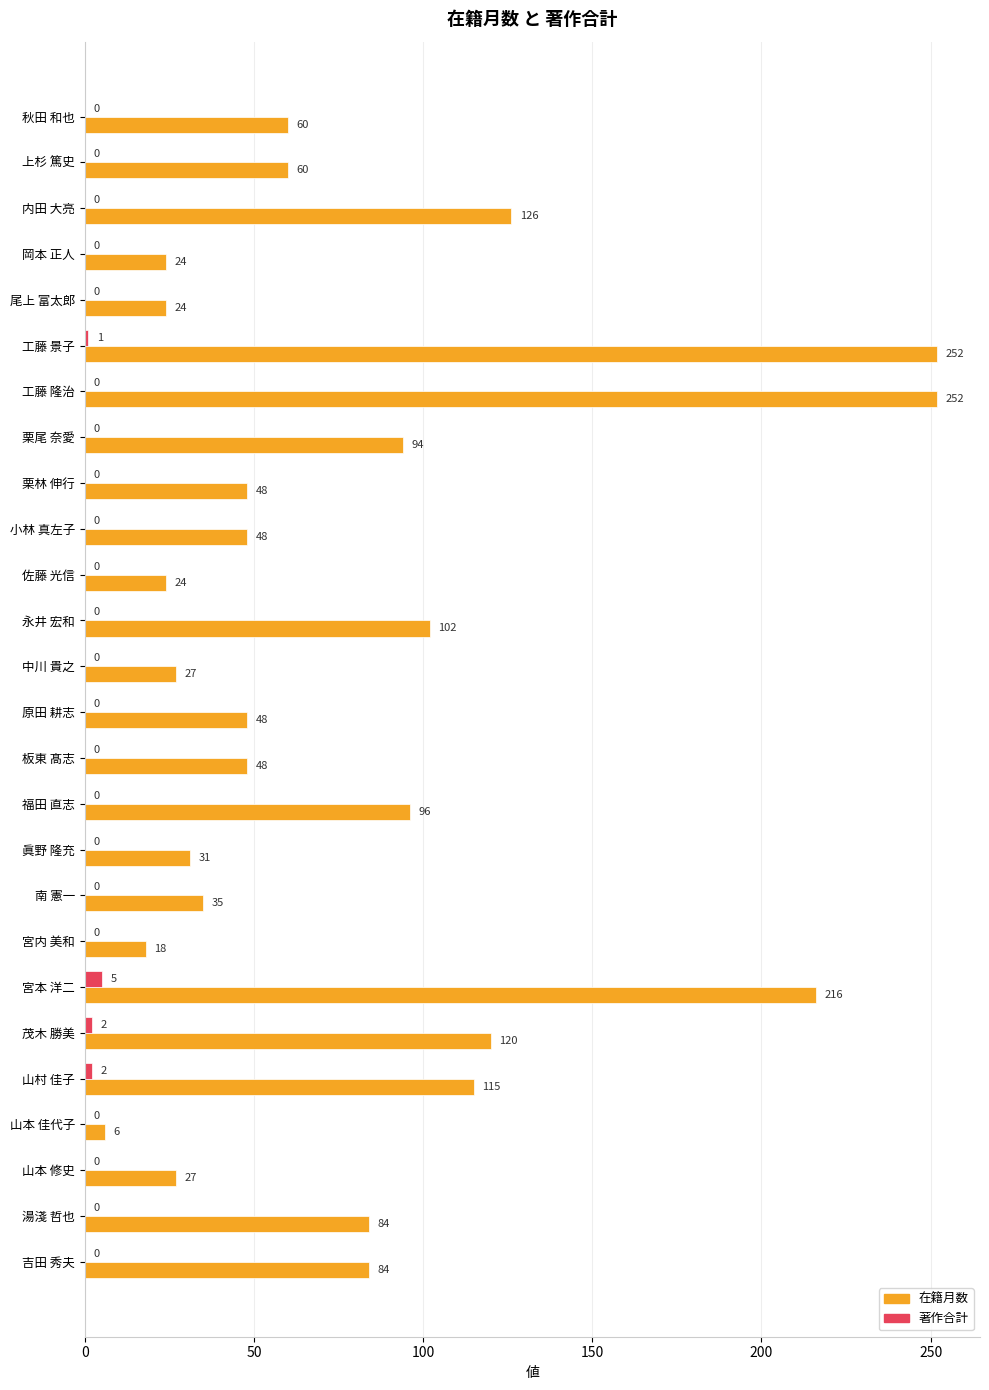

What is the maximum value for 在籍月数?

252